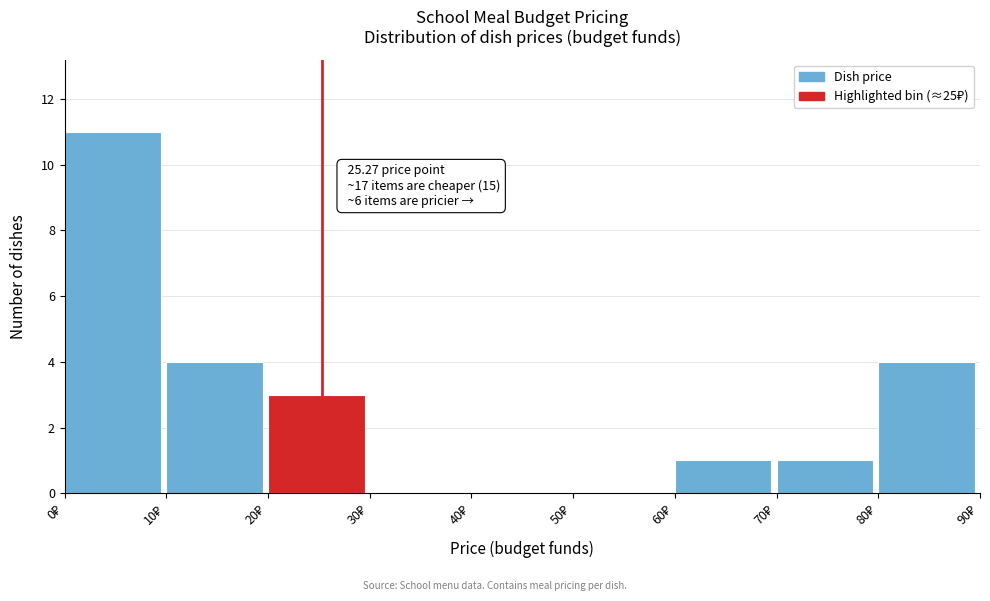

Which range on the x-axis has the tallest bar?

0 to 10